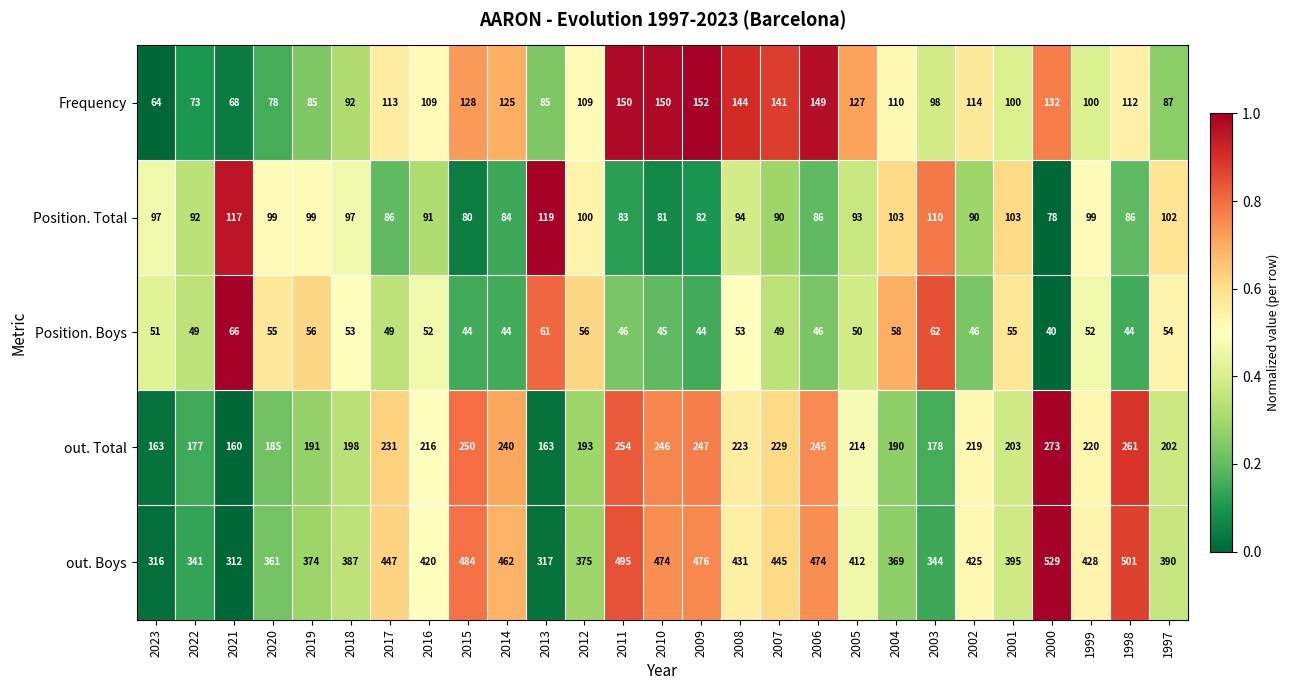

What is the difference between the highest and lowest values at 2015?

440